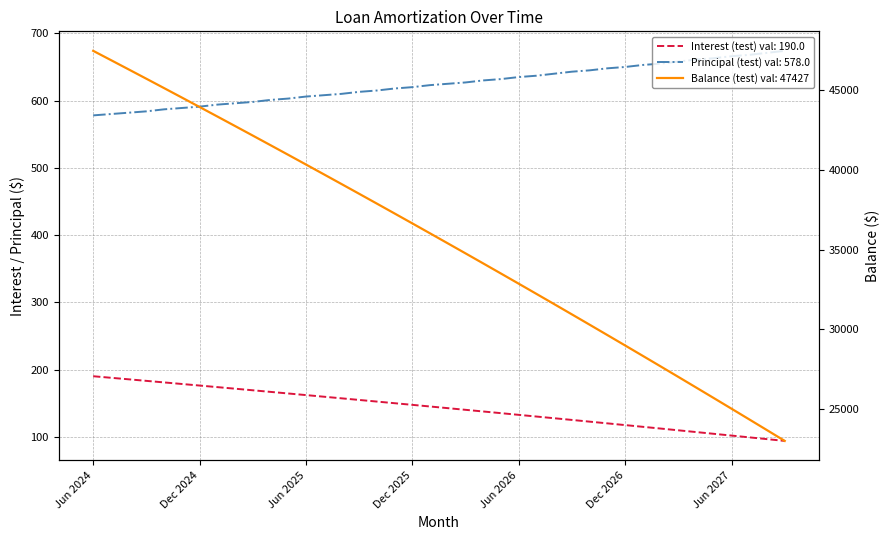

Between Sep 2025 and Jul 2026, which series saw the biggest shift?

Balance